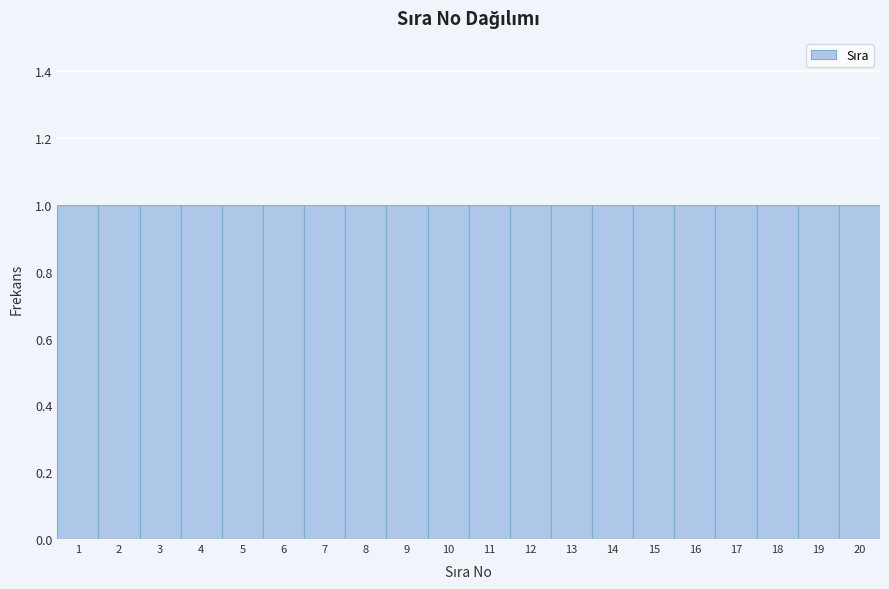

What is the height of the bar covering 10.5 to 11.5 on the x-axis? The values are not printed on the chart, so give them approximately, as read against the axis.

1